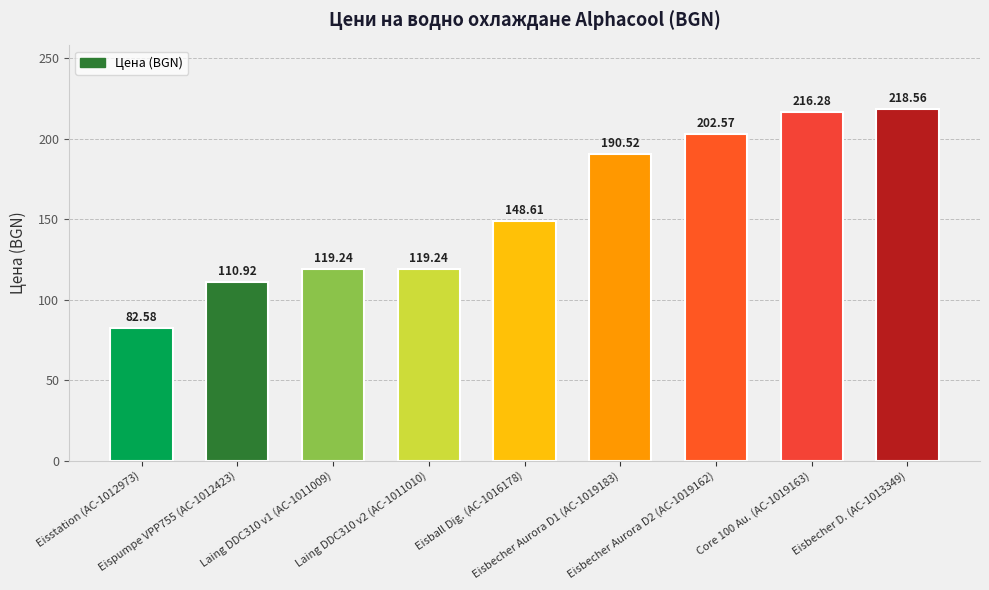

What is the sum of the values at Laing DDC310 v1 (AC-1011009) and Eispumpe VPP755 (AC-1012423)?

230.2